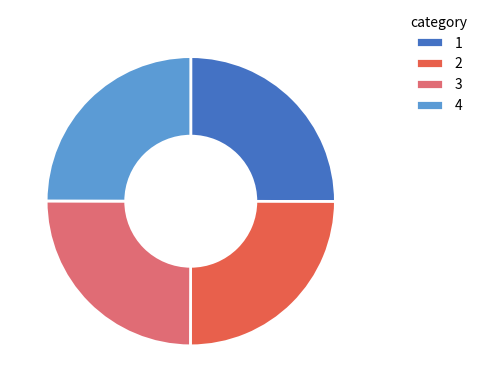

What is the ratio of the value at 3 to the value at 1?

1.0